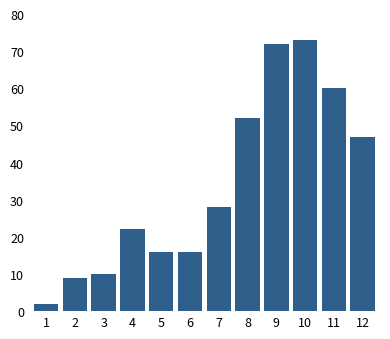

Reading right to left, extract all data points from this chart.

12=47	11=60	10=73	9=72	8=52	7=28	6=16	5=16	4=22	3=10	2=9	1=2